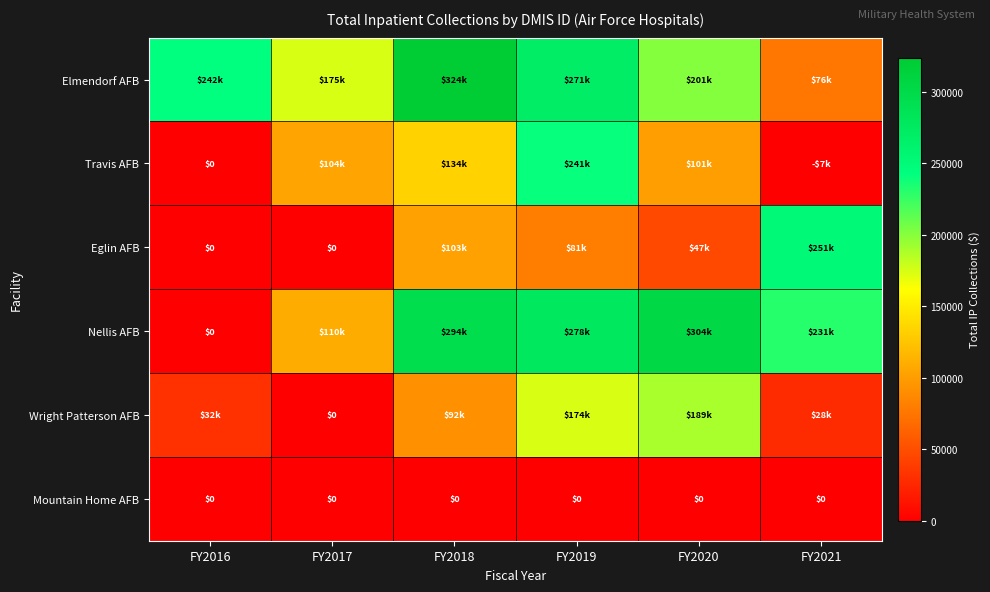

How many values in the Travis AFB series are below 104471?

3